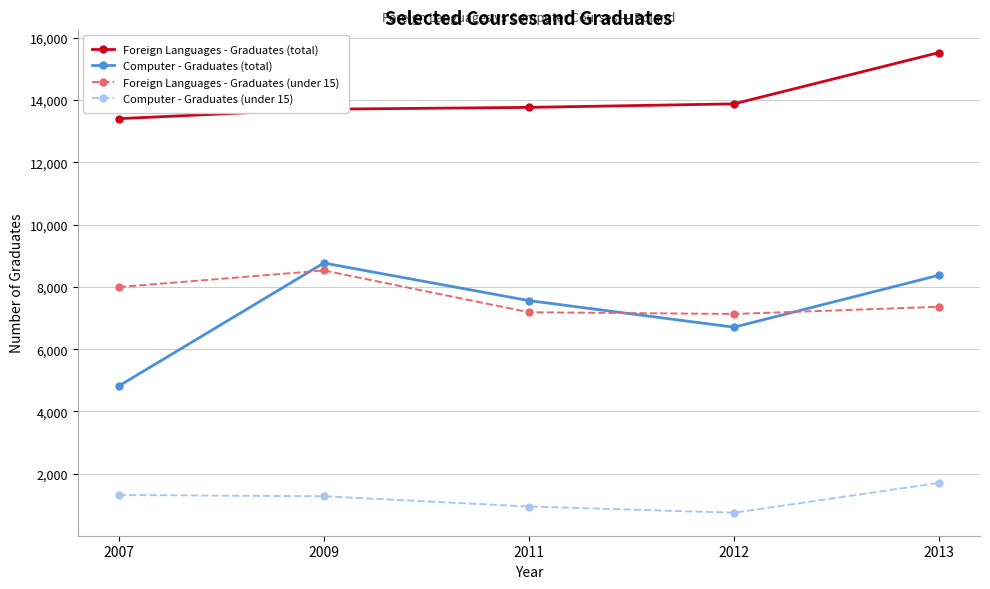

Is the value of Computer - Graduates (total) at 2007 greater than the value of Foreign Languages - Graduates (under 15) at 2011?

No